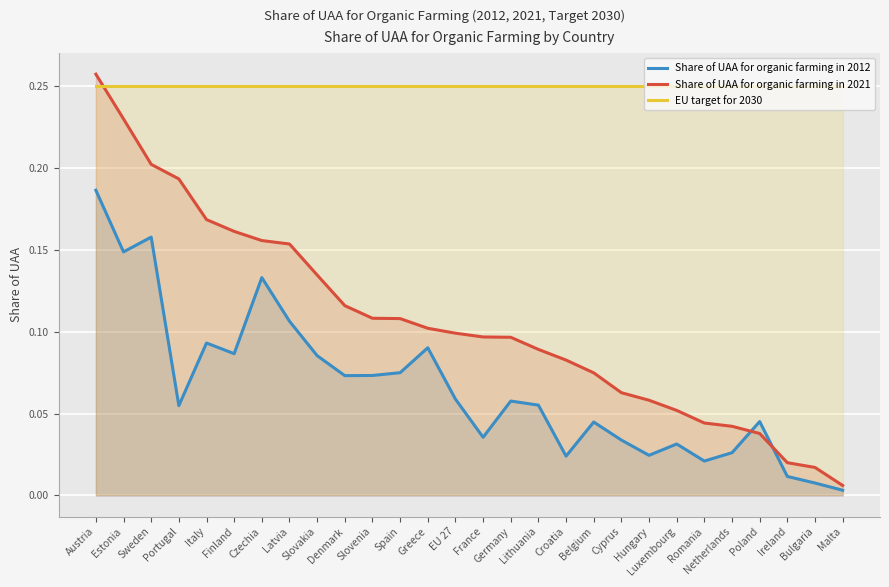

What is the difference between the second highest and minimum values in the Share of UAA for organic farming in 2012 series?

0.2